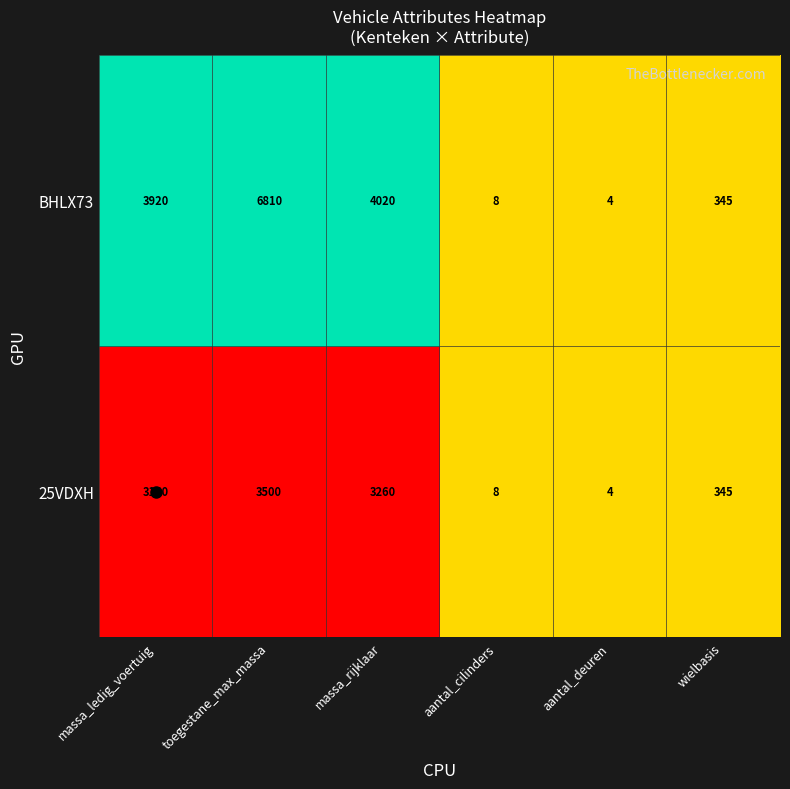

What is the total value across all series at wielbasis?

690